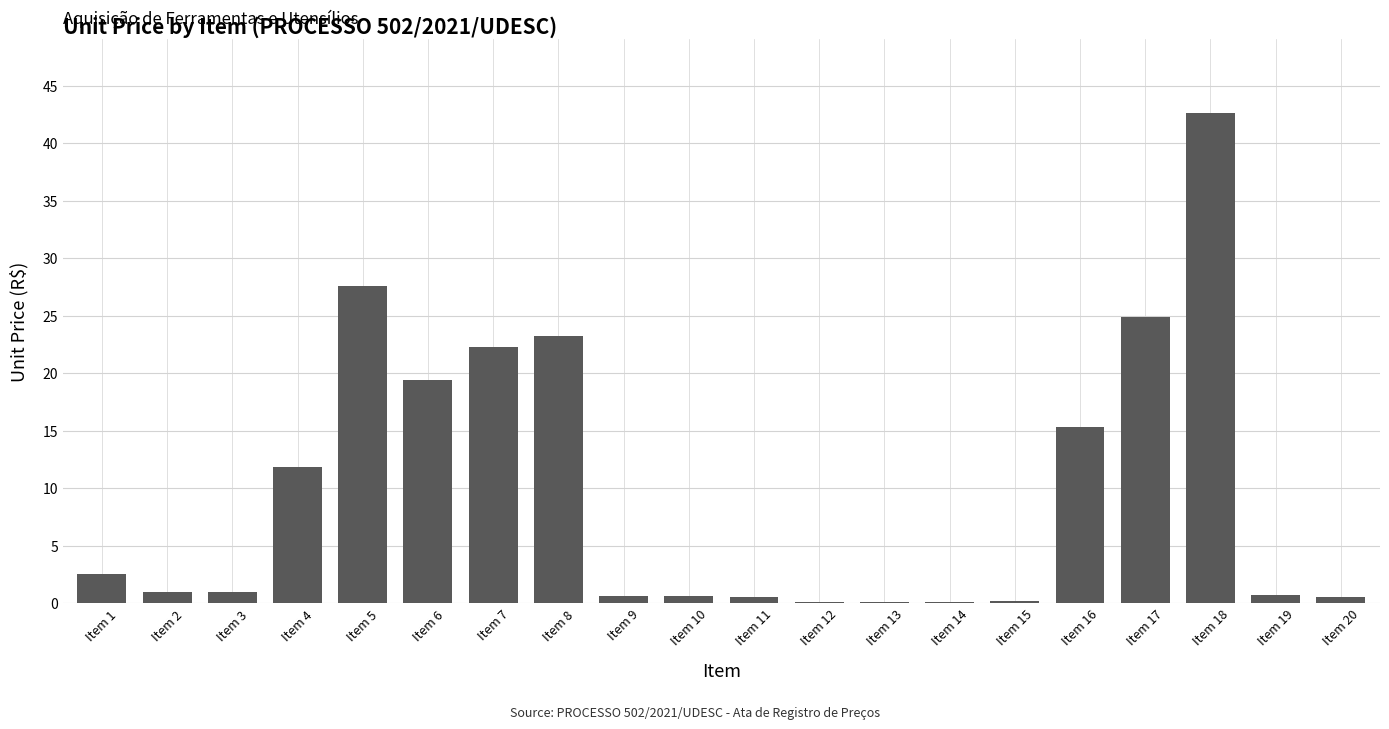

Between Item 1 and Item 16, which is larger?

Item 16